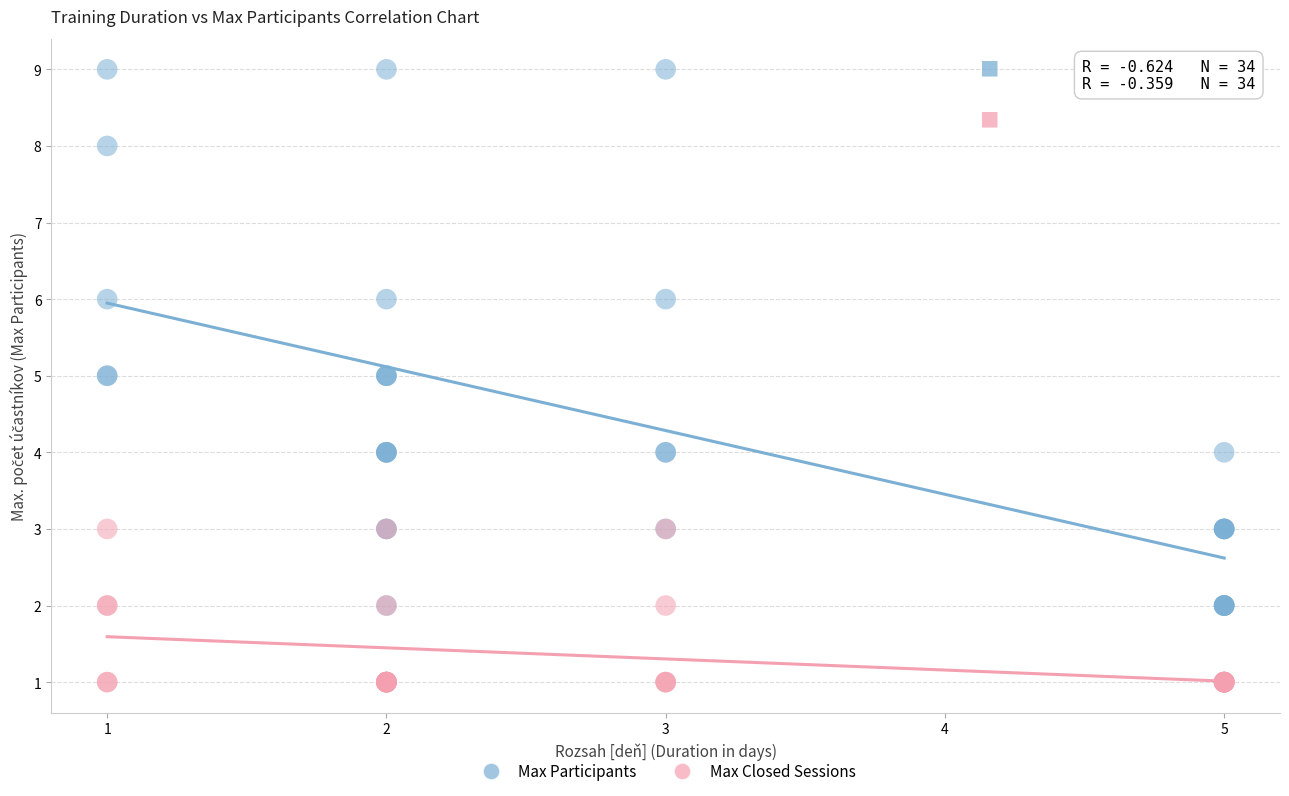

Which series reaches the maximum Y coordinate?

Max Participants